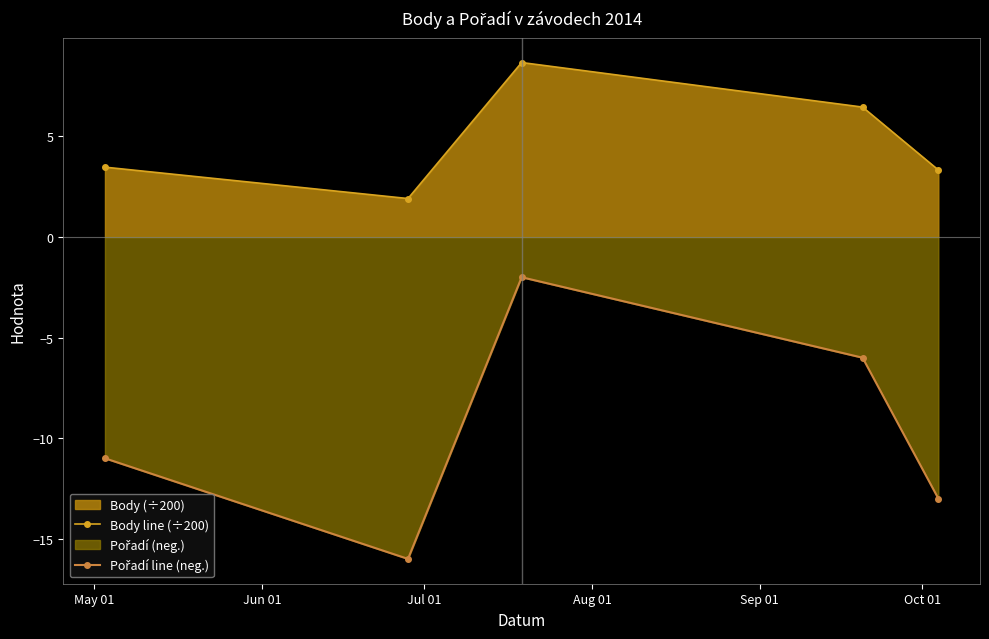

At how many categories does at least one series exceed 3?

4